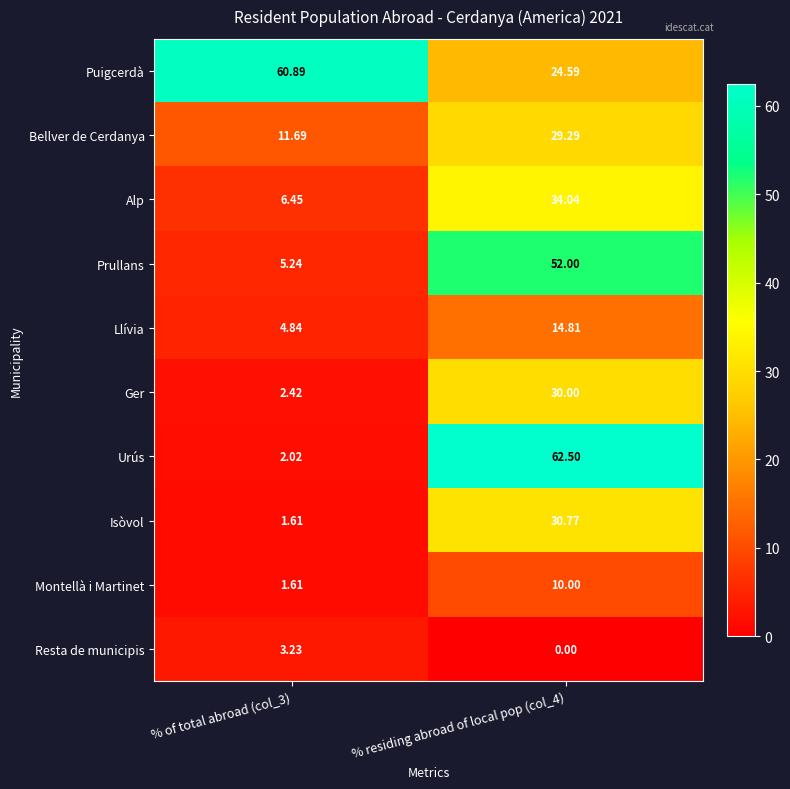

Which label corresponds to the smallest value in the chart?

% residing abroad of local pop (col_4)